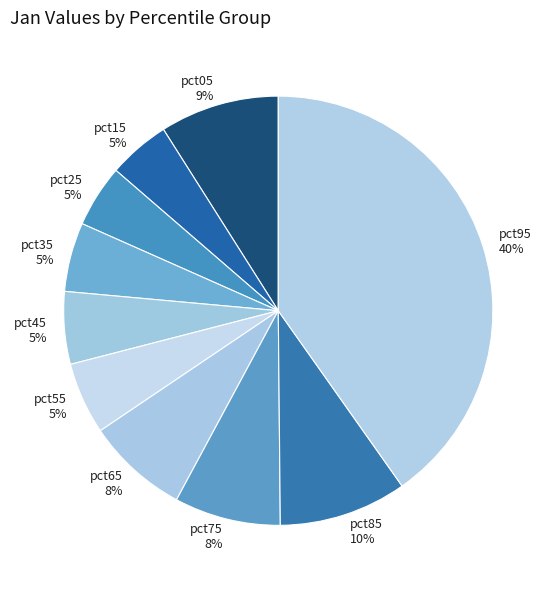

Between pct65 and pct45, which is larger?

pct65